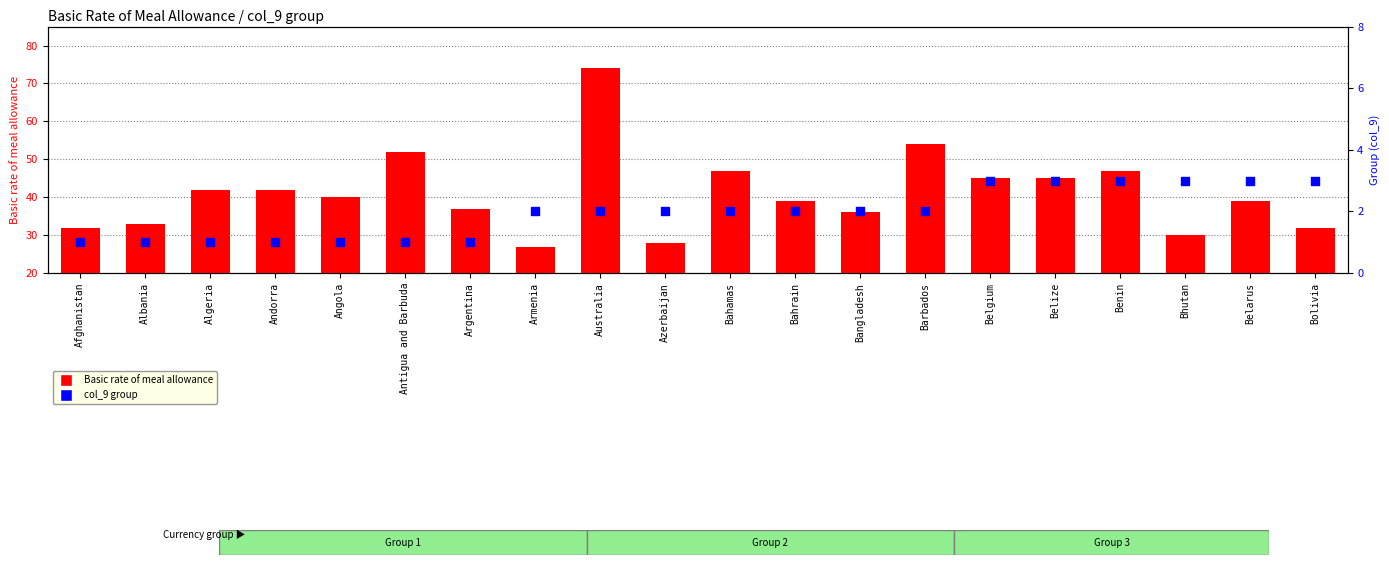

Which series contains the lowest Y value?

col_9 (group)